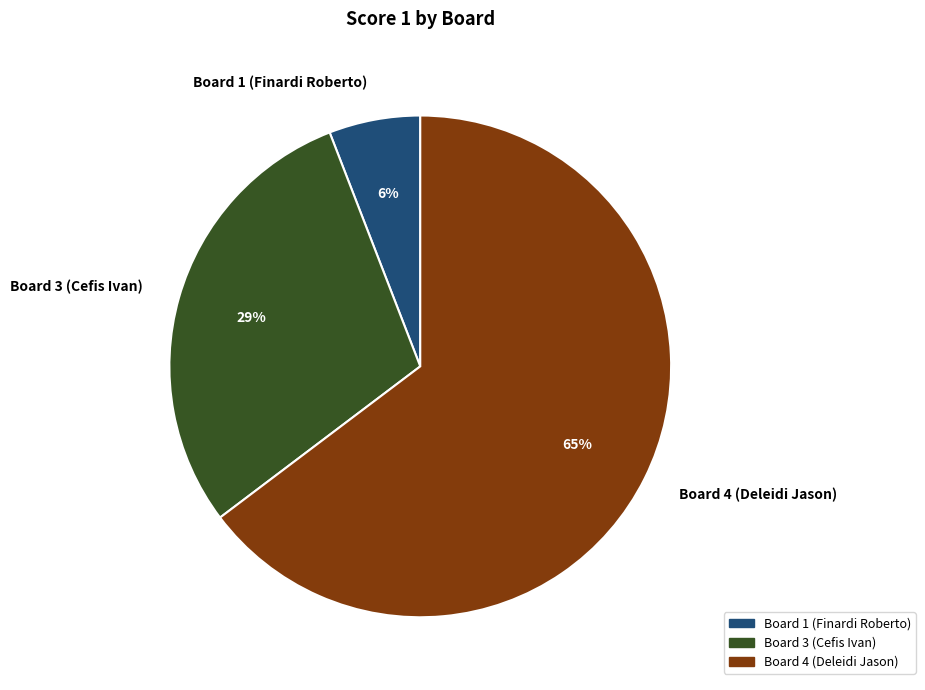

To the nearest percent, what is the difference between the largest and smallest slice percentages?

59%